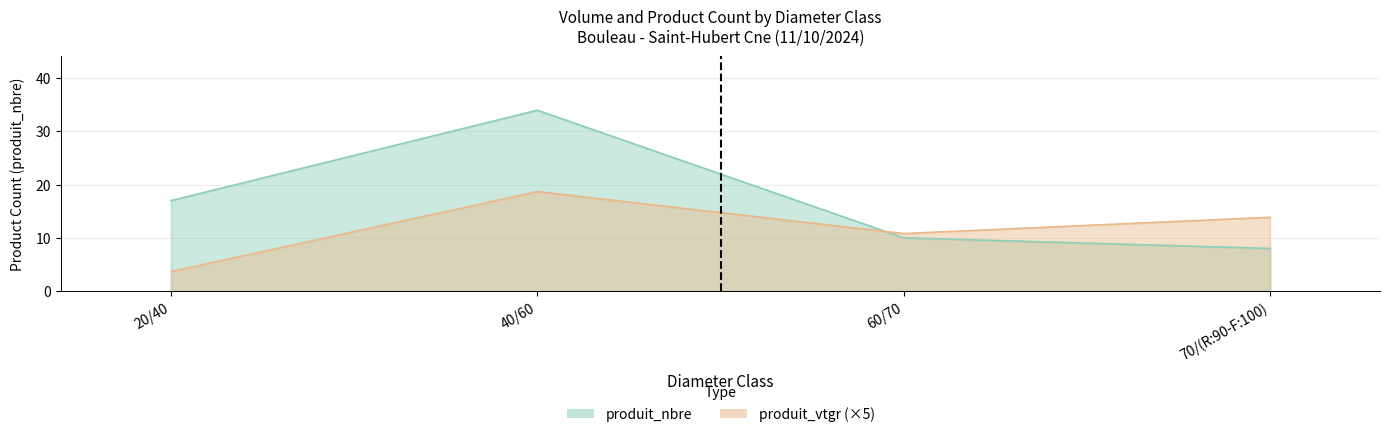

Where is produit_nbre nearest to the value 21?

20/40